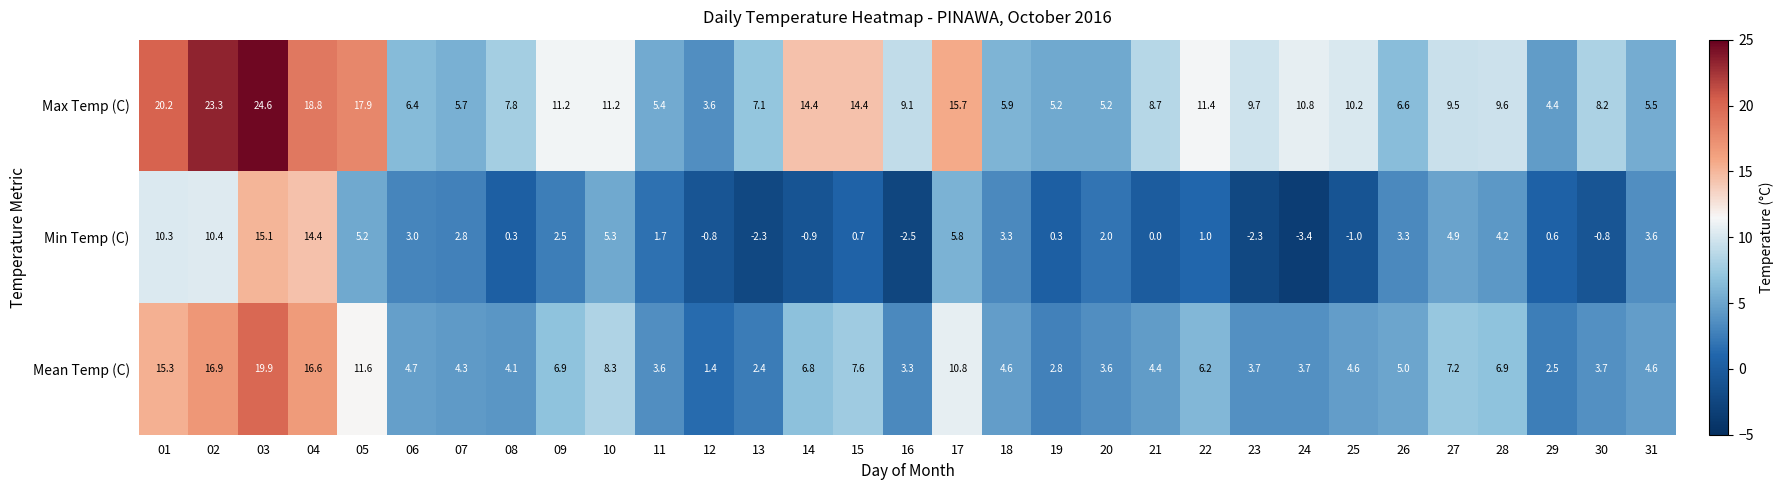

Which series changed the most between 14 and 23?

Max Temp (C)